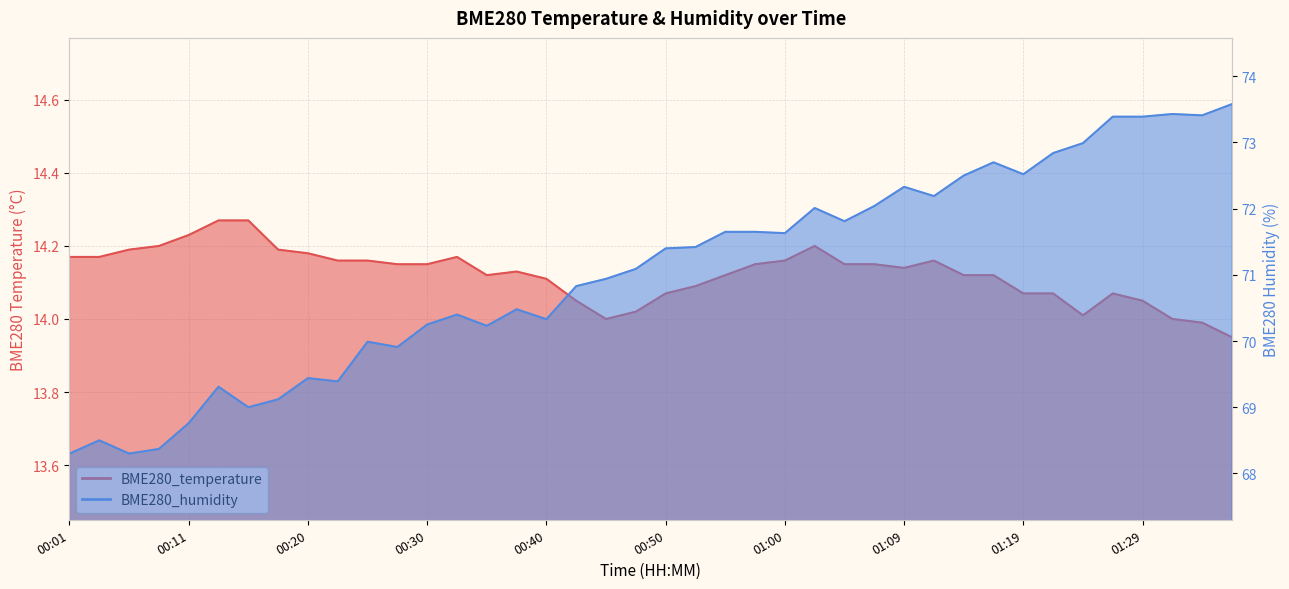

Reading left to right, list all the values displayed in this chart.

BME280_temperature: 14.2	14.2	14.2	14.2	14.2	14.3	14.3	14.2	14.2	14.2	14.2	14.2	14.2	14.2	14.1	14.1	14.1	14.1	14.0	14.0	14.1	14.1	14.1	14.2	14.2	14.2	14.2	14.2	14.1	14.2	14.1	14.1	14.1	14.1	14.0	14.1	14.1	14.0	14.0	13.9
BME280_humidity: 68.3	68.5	68.3	68.4	68.8	69.3	69.0	69.1	69.4	69.4	70.0	69.9	70.2	70.4	70.2	70.5	70.3	70.8	70.9	71.1	71.4	71.4	71.7	71.7	71.6	72.0	71.8	72.0	72.3	72.2	72.5	72.7	72.5	72.8	73.0	73.4	73.4	73.4	73.4	73.6